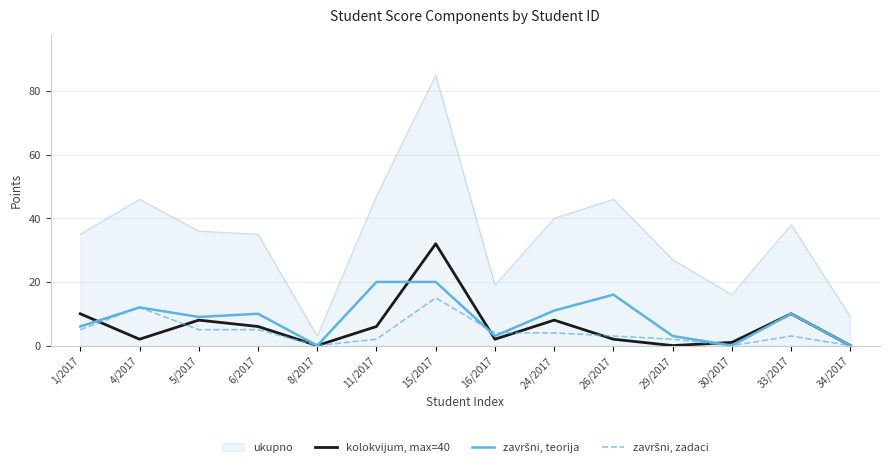

At which category does the chart reach its peak across all series?

15/2017